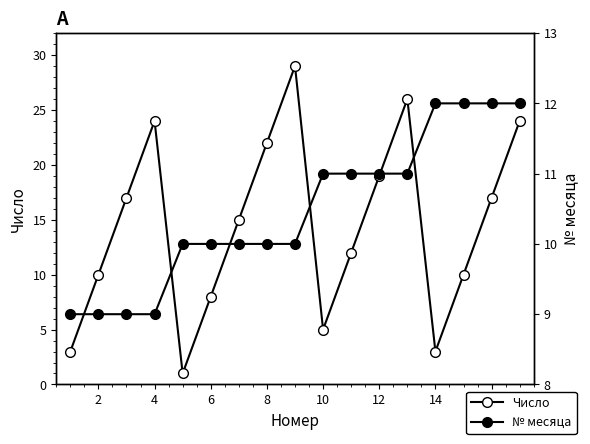

List the series in order of their peak value, highest first.

Число, № месяца